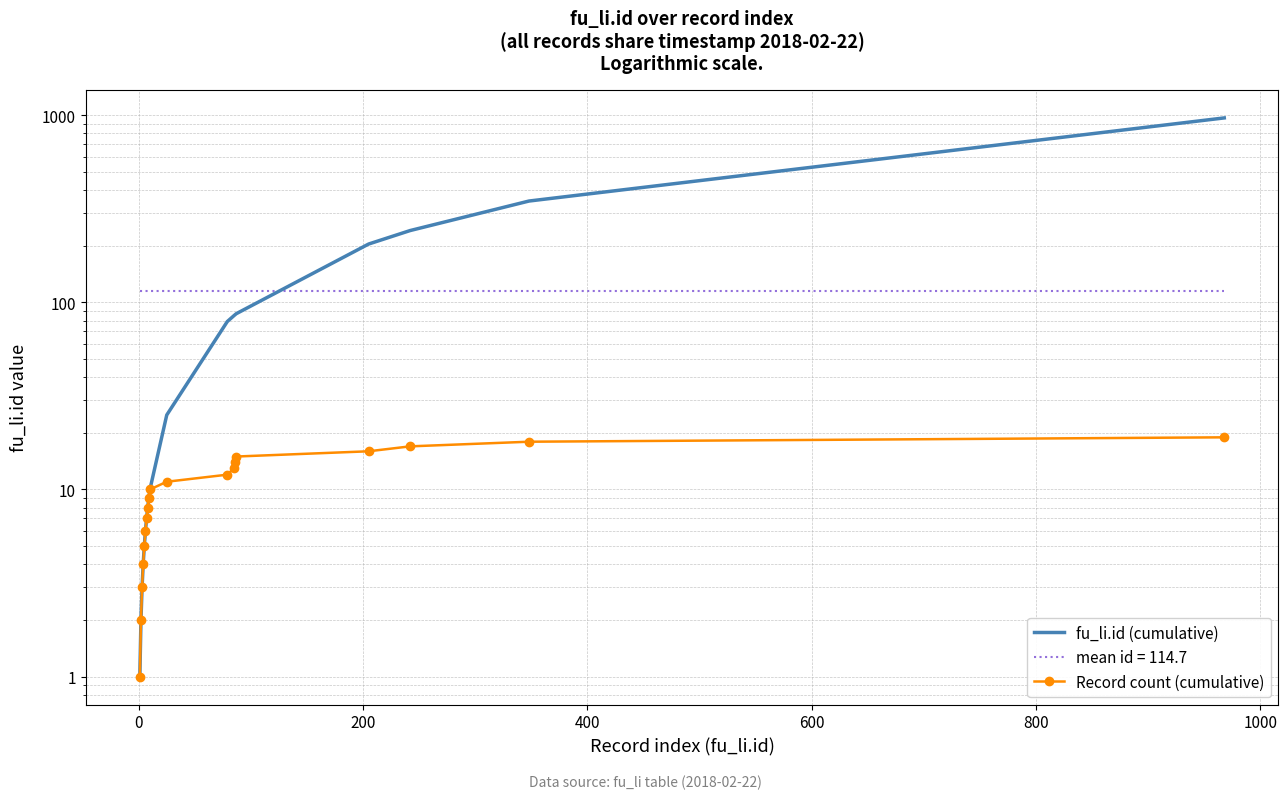

True or false: Record count (cumulative) and fu_li.id (cumulative) intersect in this chart.

False